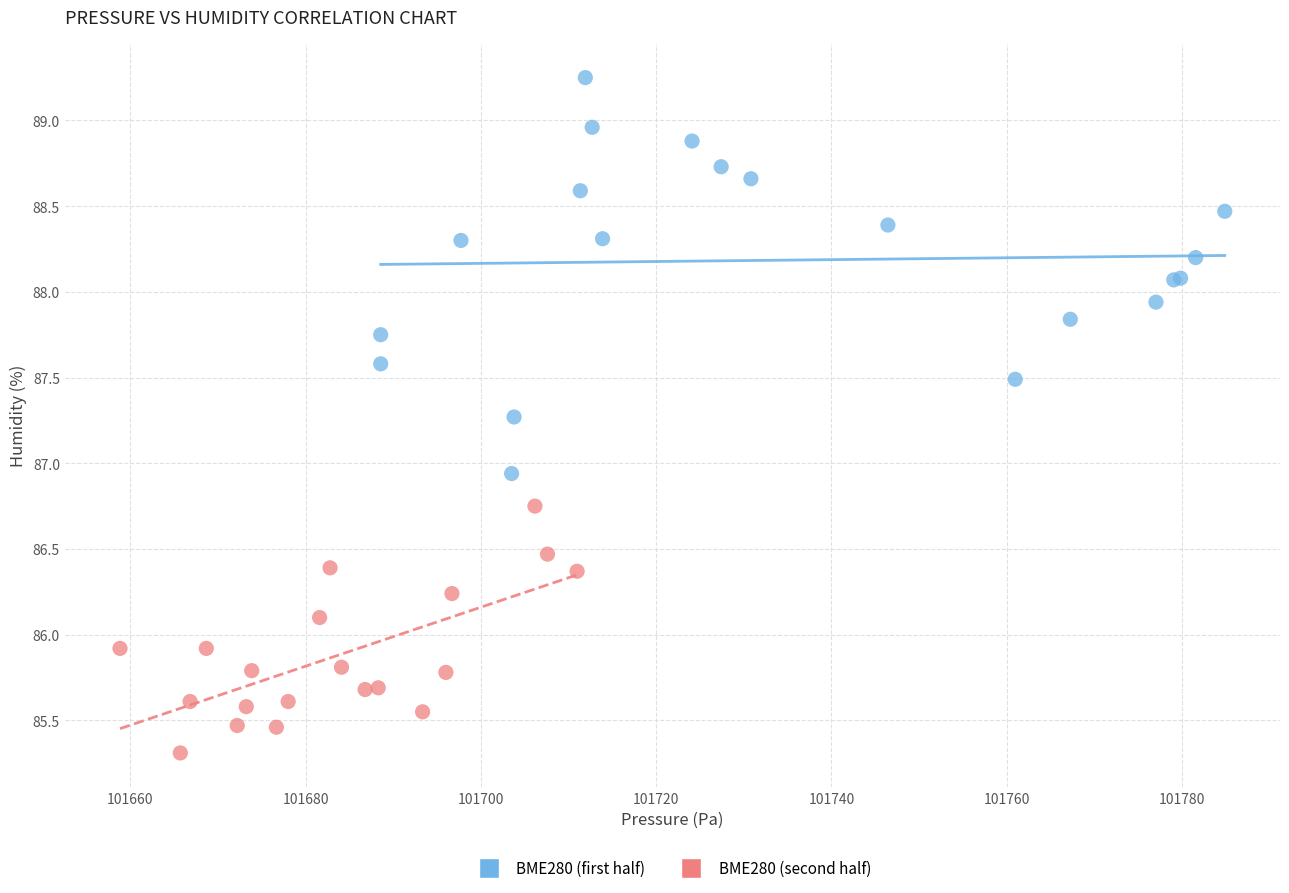

Which series has the largest Y range (max minus min)?

BME280 (first half)